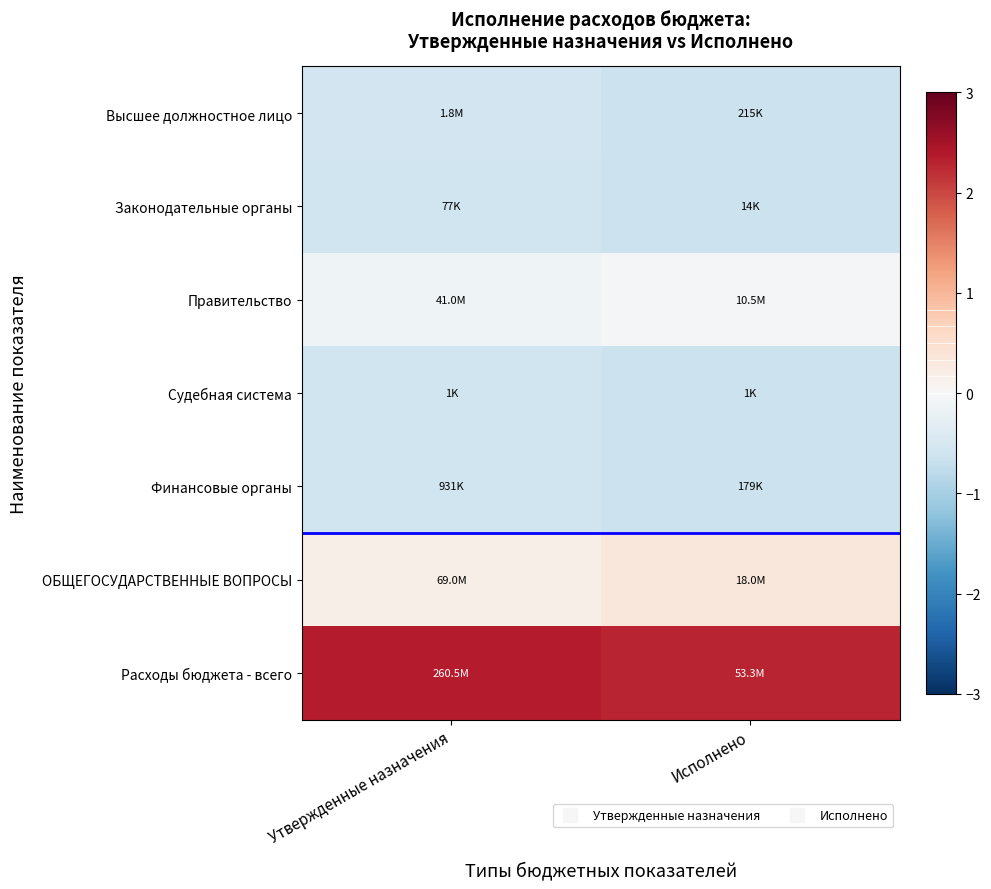

How many categories are shown in the chart?

2